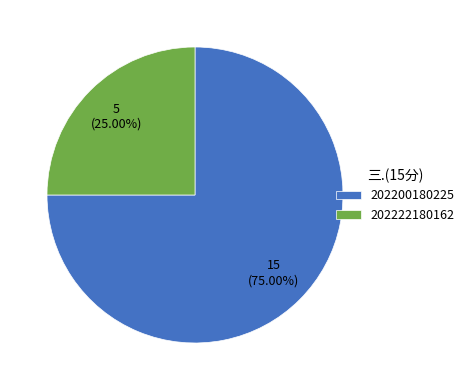

How much of the chart is everything except 202200180225?

25.0%